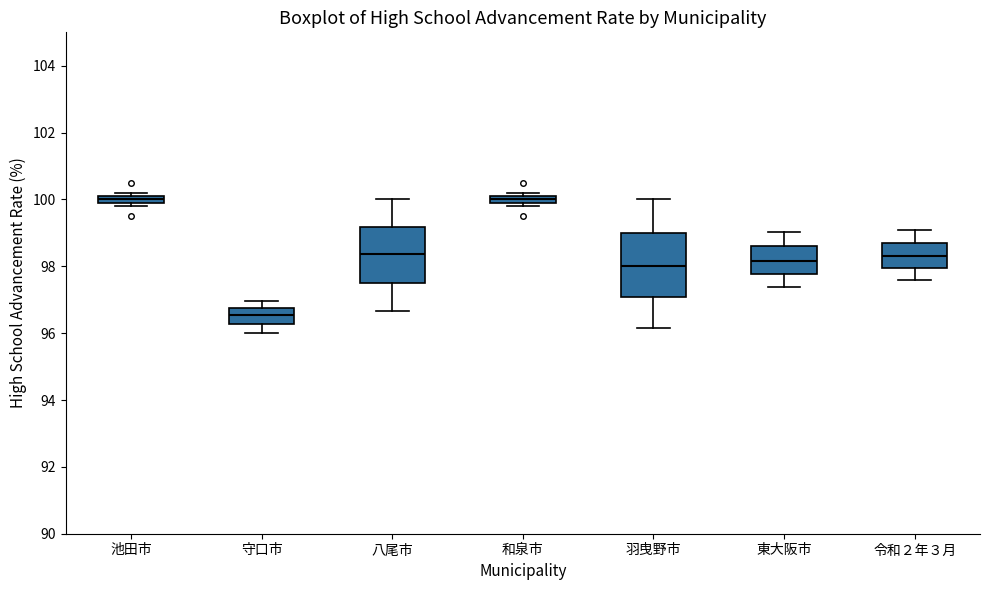

Which box is the tallest, from its lower edge to its upper edge?

羽曳野市